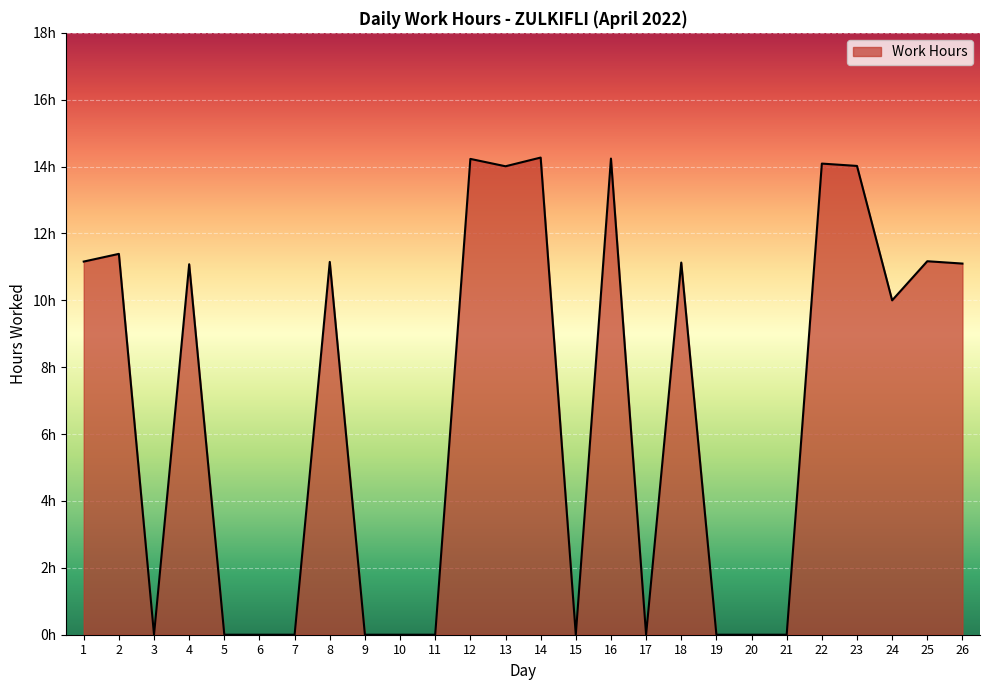

List the labels in order of value, smallest first.

3, 5, 6, 7, 9, 10, 11, 15, 17, 19, 20, 21, 24, 4, 26, 18, 8, 1, 25, 2, 13, 23, 22, 12, 16, 14